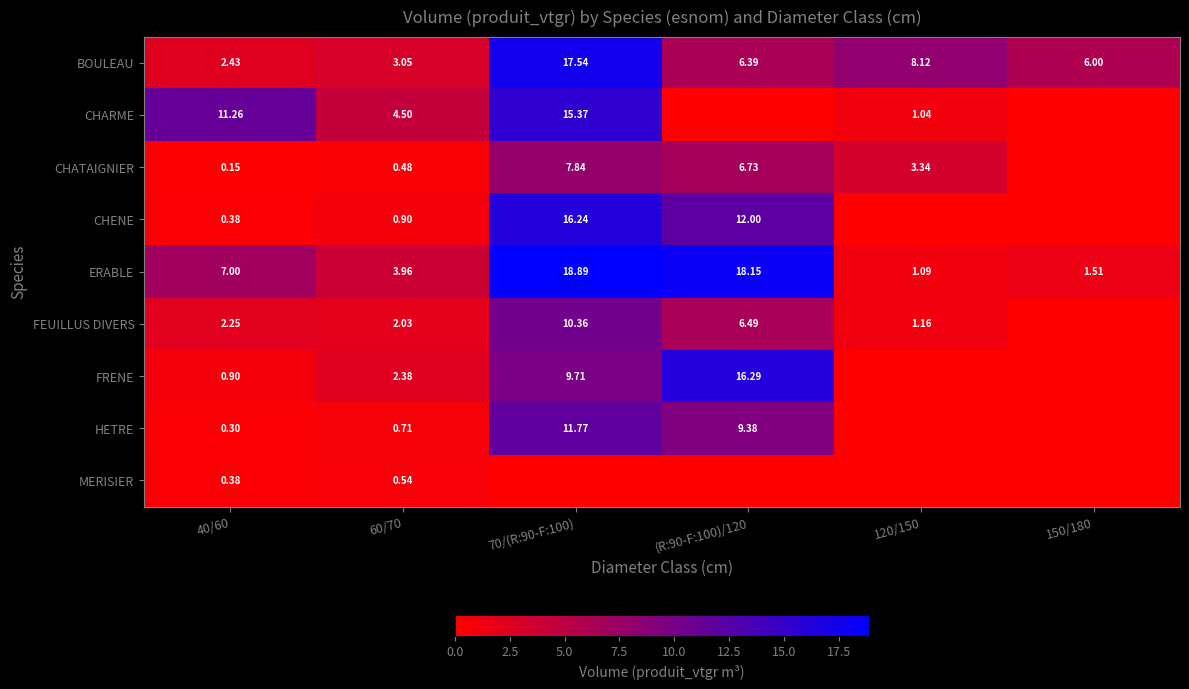

What is the difference between the MERISIER values at 60/70 and 40/60?

0.2